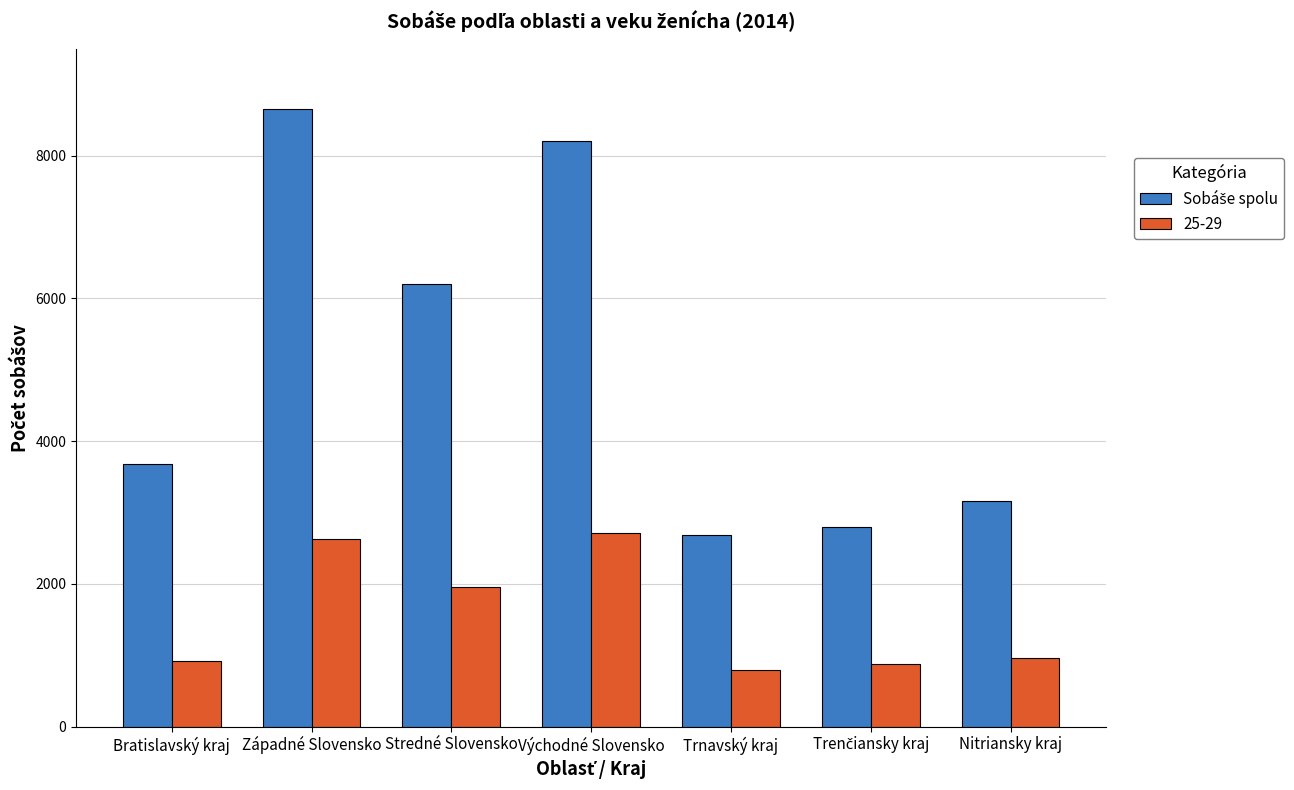

What is the difference between the highest and lowest values at Stredné Slovensko?

4249